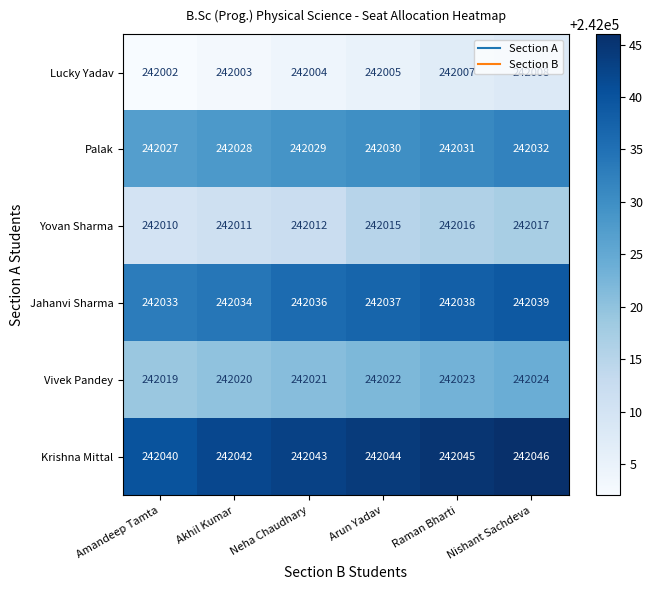

What is the lowest value of the Lucky Yadav series?

242002